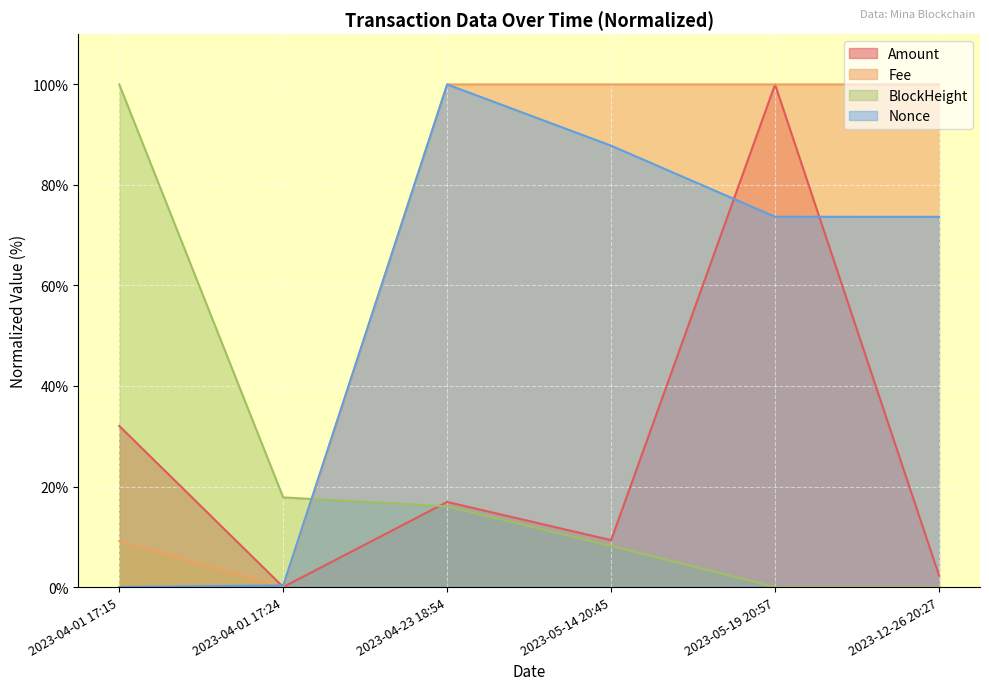

The value of Fee at 2023-05-19 20:57 is 59.5. True or false?

False